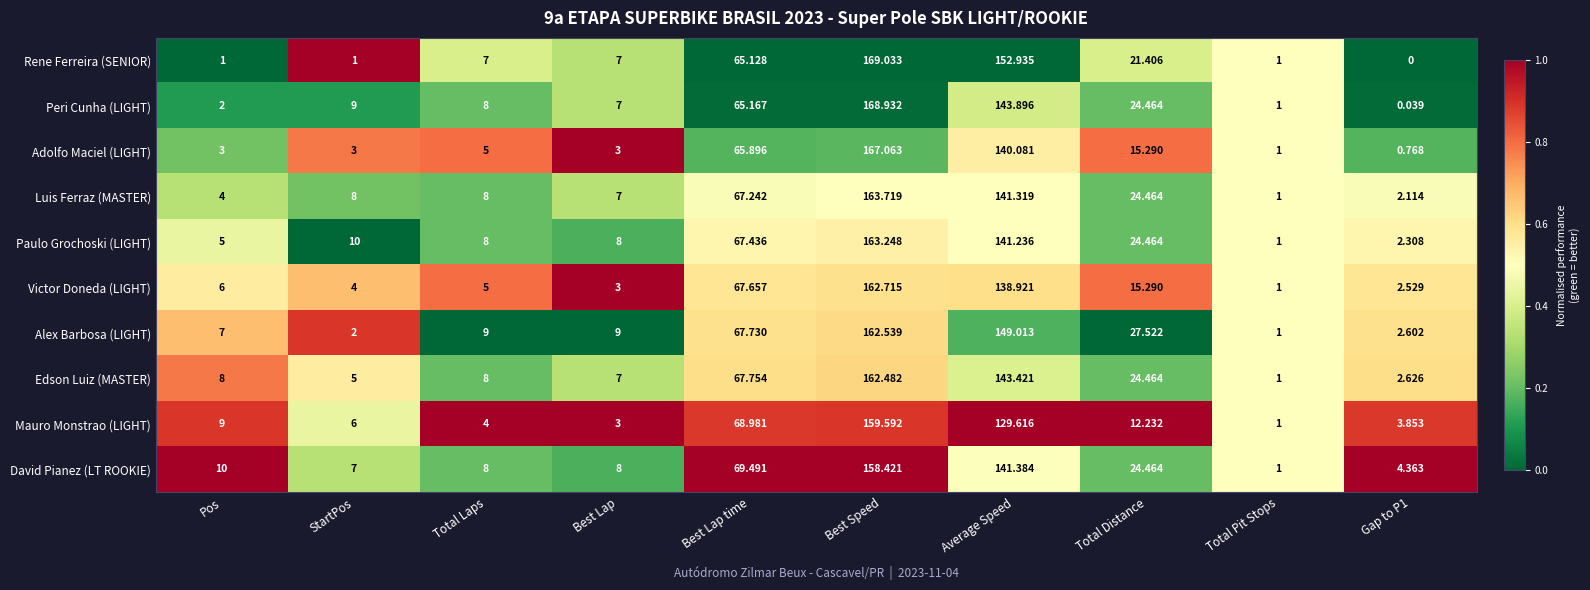

Which category has the lowest value in the David Pianez (LT ROOKIE) series?

Total Pit Stops